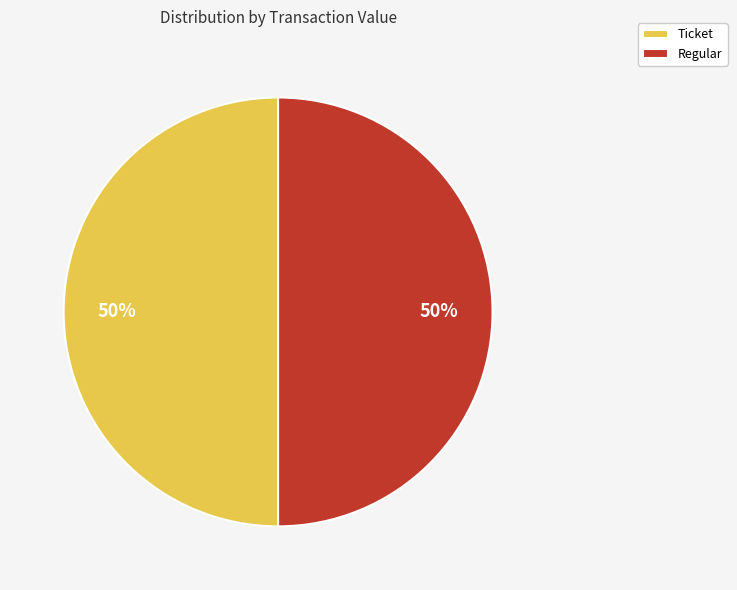

To the nearest percent, what is the combined percentage of Ticket and Regular?

100%